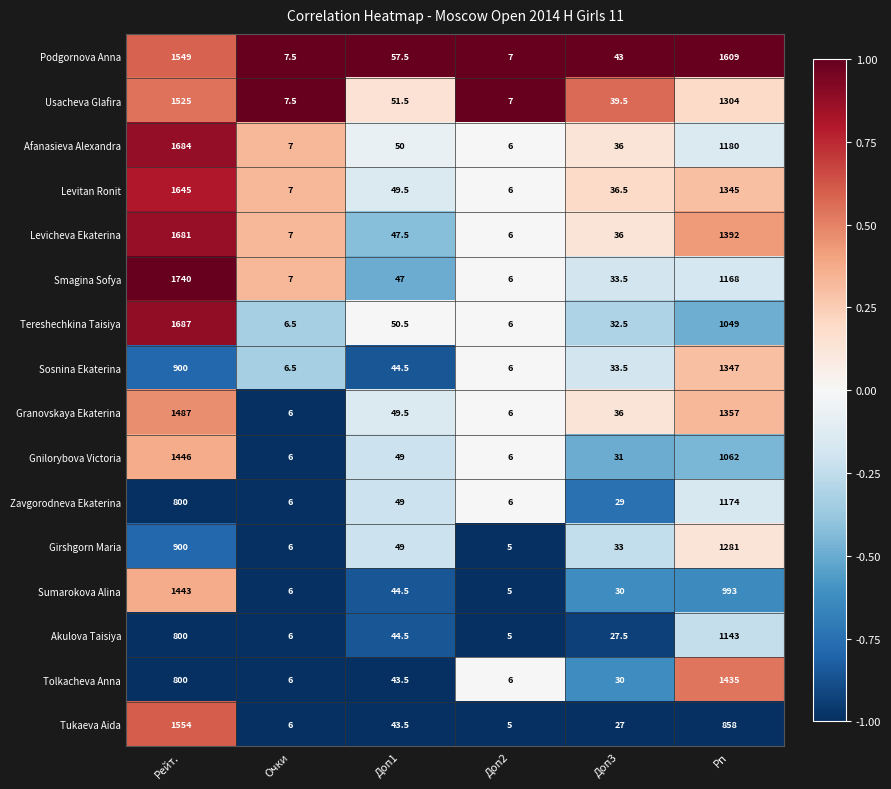

Rank the categories by Girshgorn Maria value from lowest to highest.

Доп2, Очки, Доп3, Доп1, Рейт., Рп